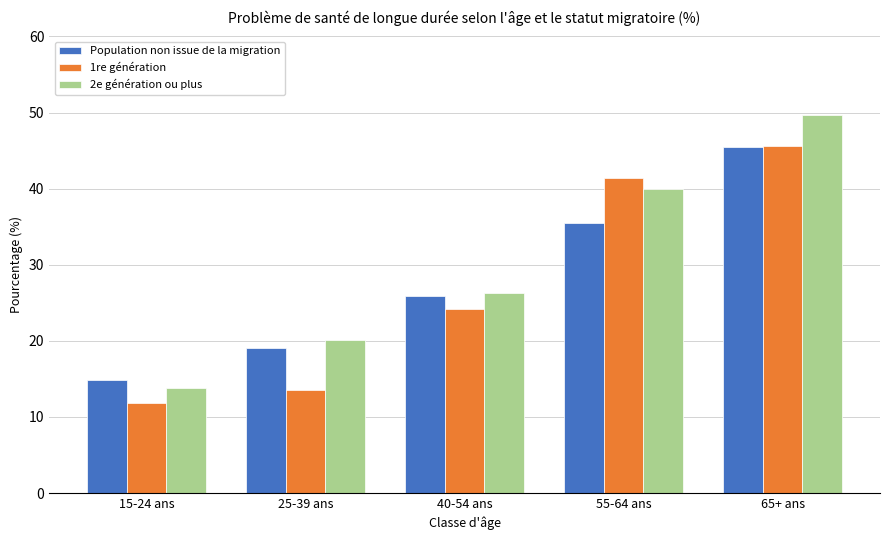

Reading right to left, list all the values displayed in this chart.

Population non issue de la migration: 65+ ans=45.5	55-64 ans=35.5	40-54 ans=25.9	25-39 ans=19.1	15-24 ans=14.8
1re génération: 65+ ans=45.6	55-64 ans=41.4	40-54 ans=24.2	25-39 ans=13.5	15-24 ans=11.8
2e génération ou plus: 65+ ans=49.7	55-64 ans=39.9	40-54 ans=26.3	25-39 ans=20.1	15-24 ans=13.8